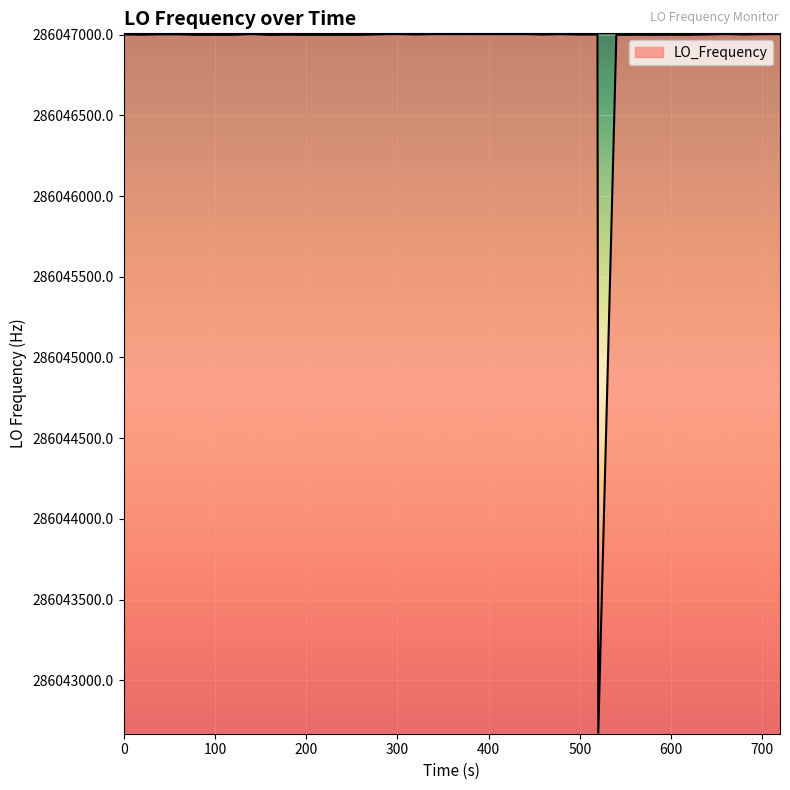

What is the smallest value displayed?

286042673.8